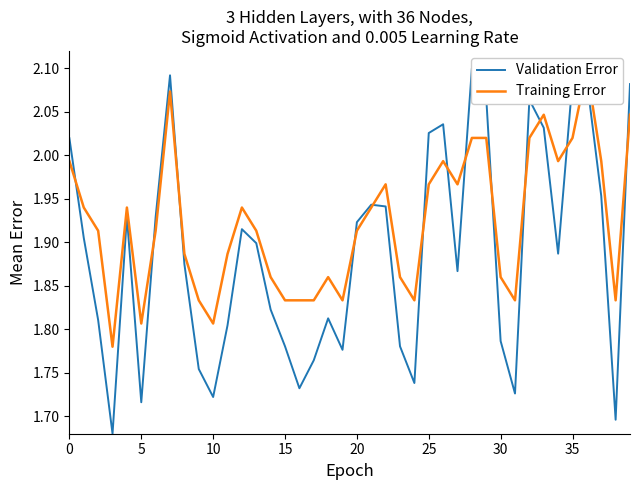

The value of Training Error at 34 is 2.0. True or false?

True